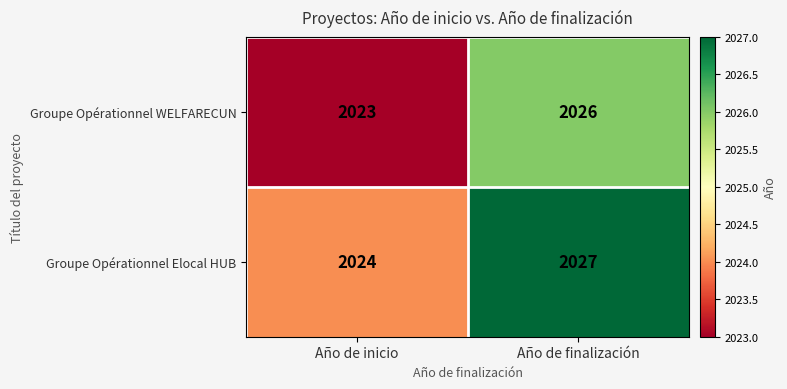

Rank the series by their average value, from highest to lowest.

Groupe Opérationnel Elocal HUB, Groupe Opérationnel WELFARECUN